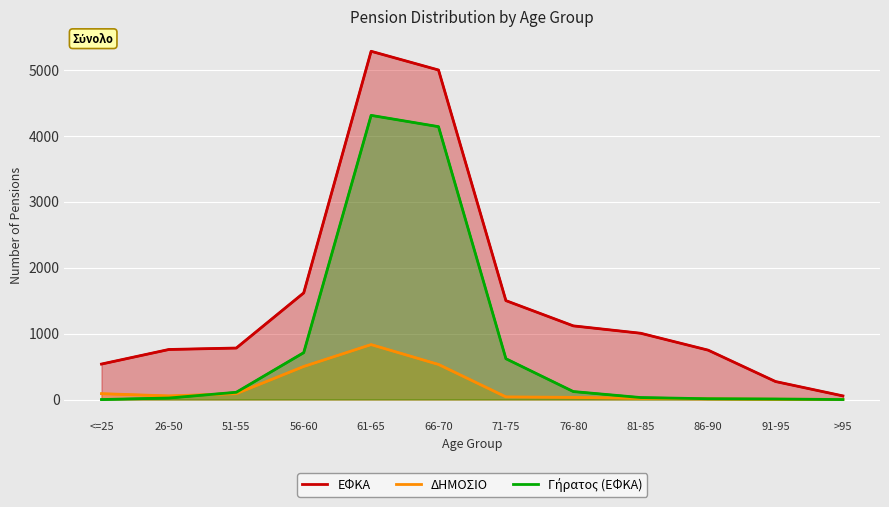

Rank the series by their maximum value, from highest to lowest.

ΕΦΚΑ, Γήρατος (ΕΦΚΑ), ΔΗΜΟΣΙΟ